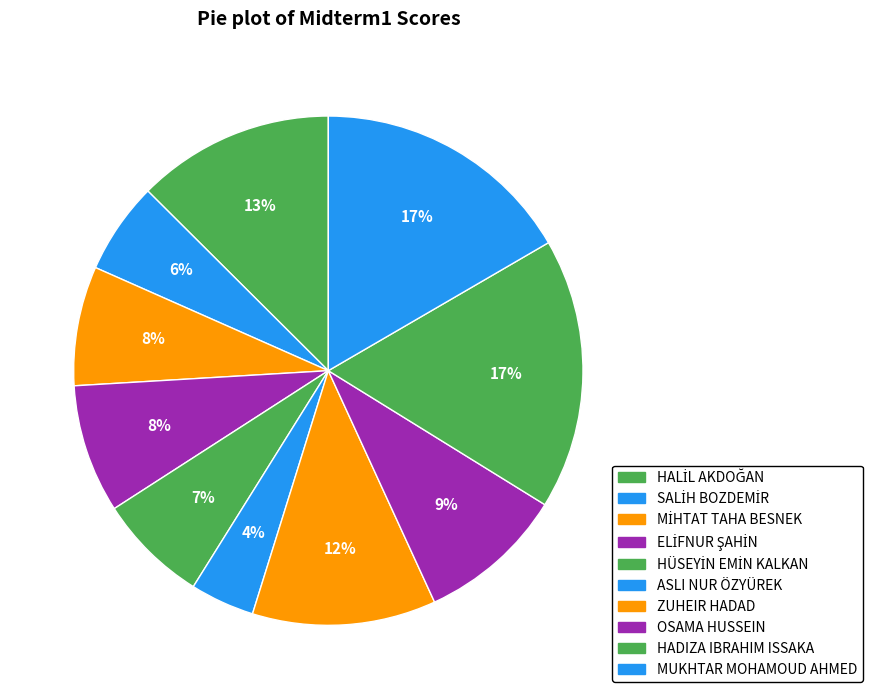

How many slices are in this pie chart?

10